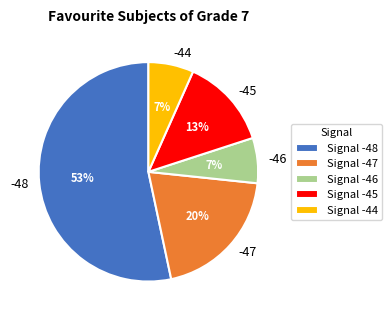

What is the largest slice in the pie chart?

-48